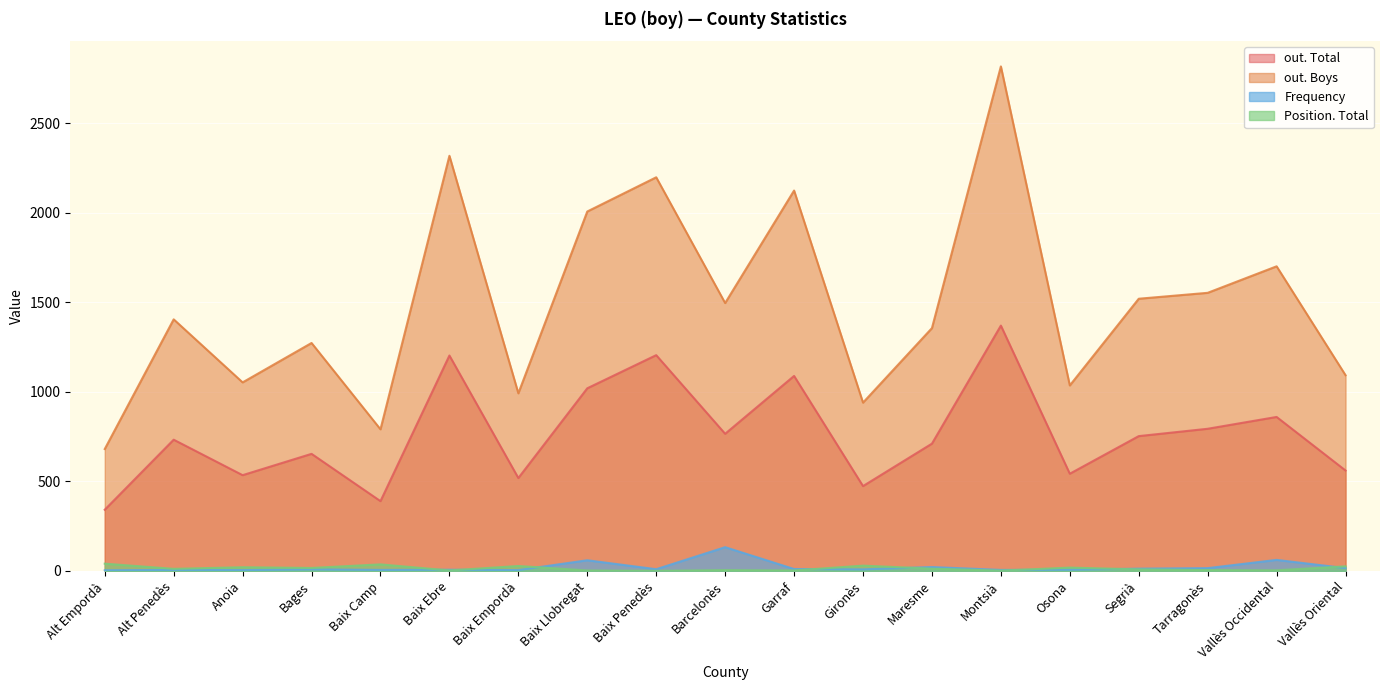

True or false: out. Boys has more than 1 interior local peaks.

True